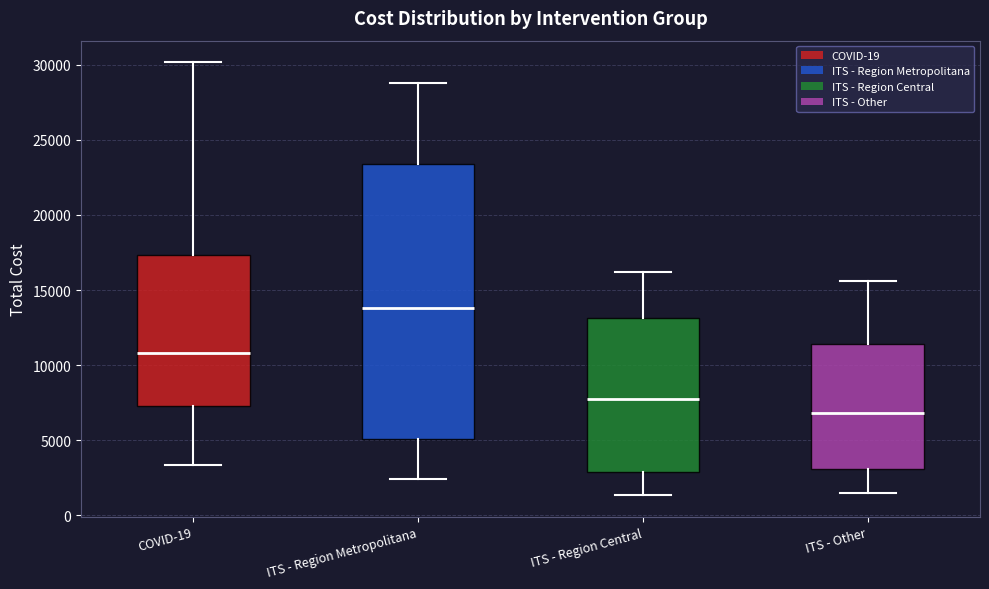

Which box has the lowest median line?

ITS - Other